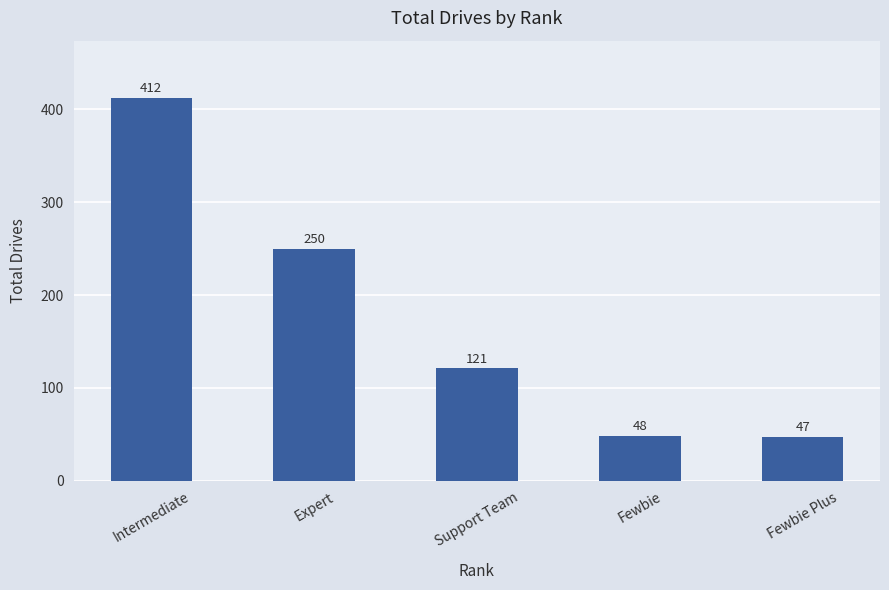

List the labels in order of value, largest first.

Intermediate, Expert, Support Team, Fewbie, Fewbie Plus